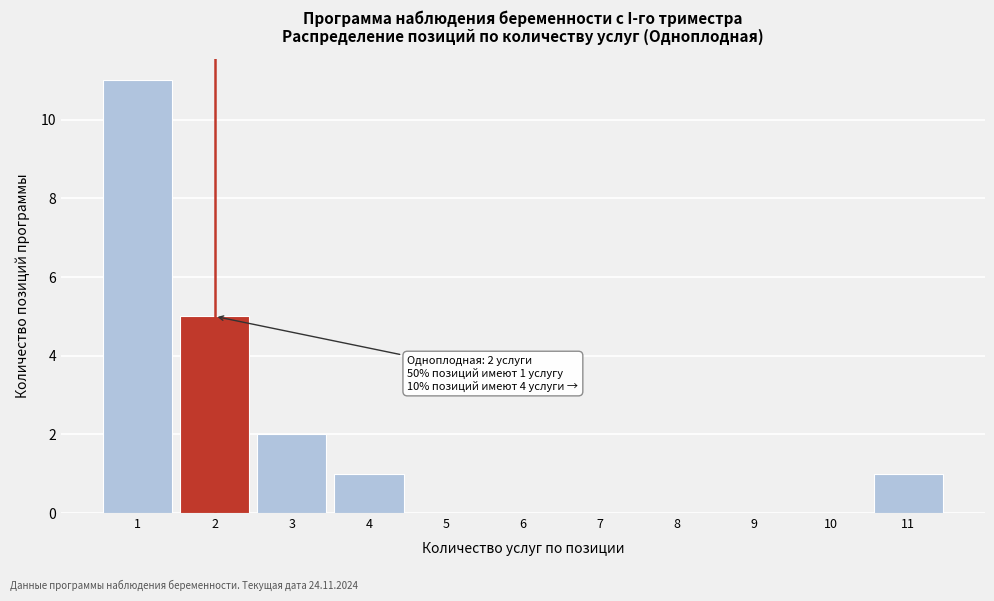

Which range on the x-axis has the tallest bar?

0.5 to 1.5